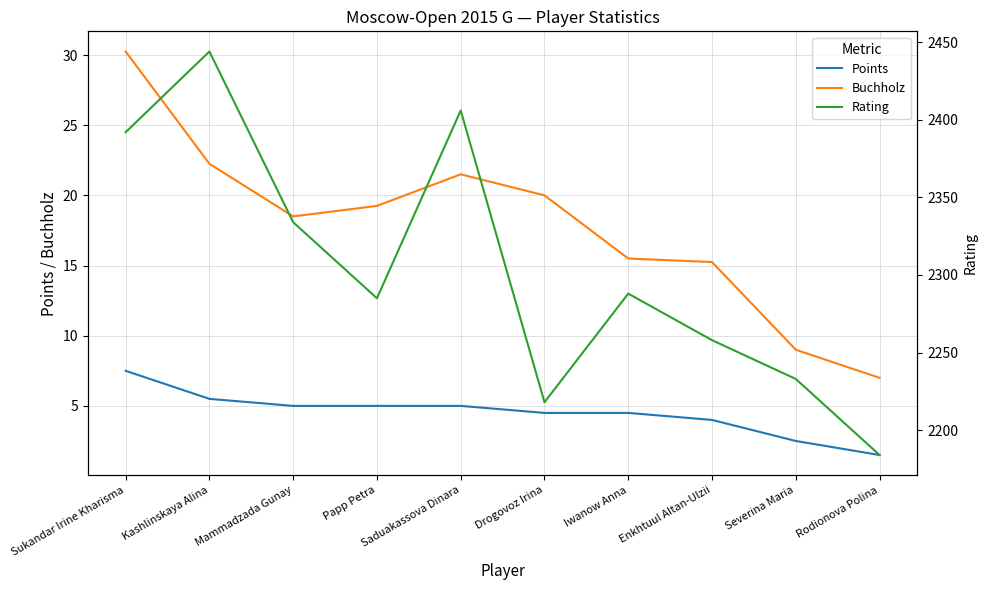

The value of Points at Severina Maria is 4.2. True or false?

False